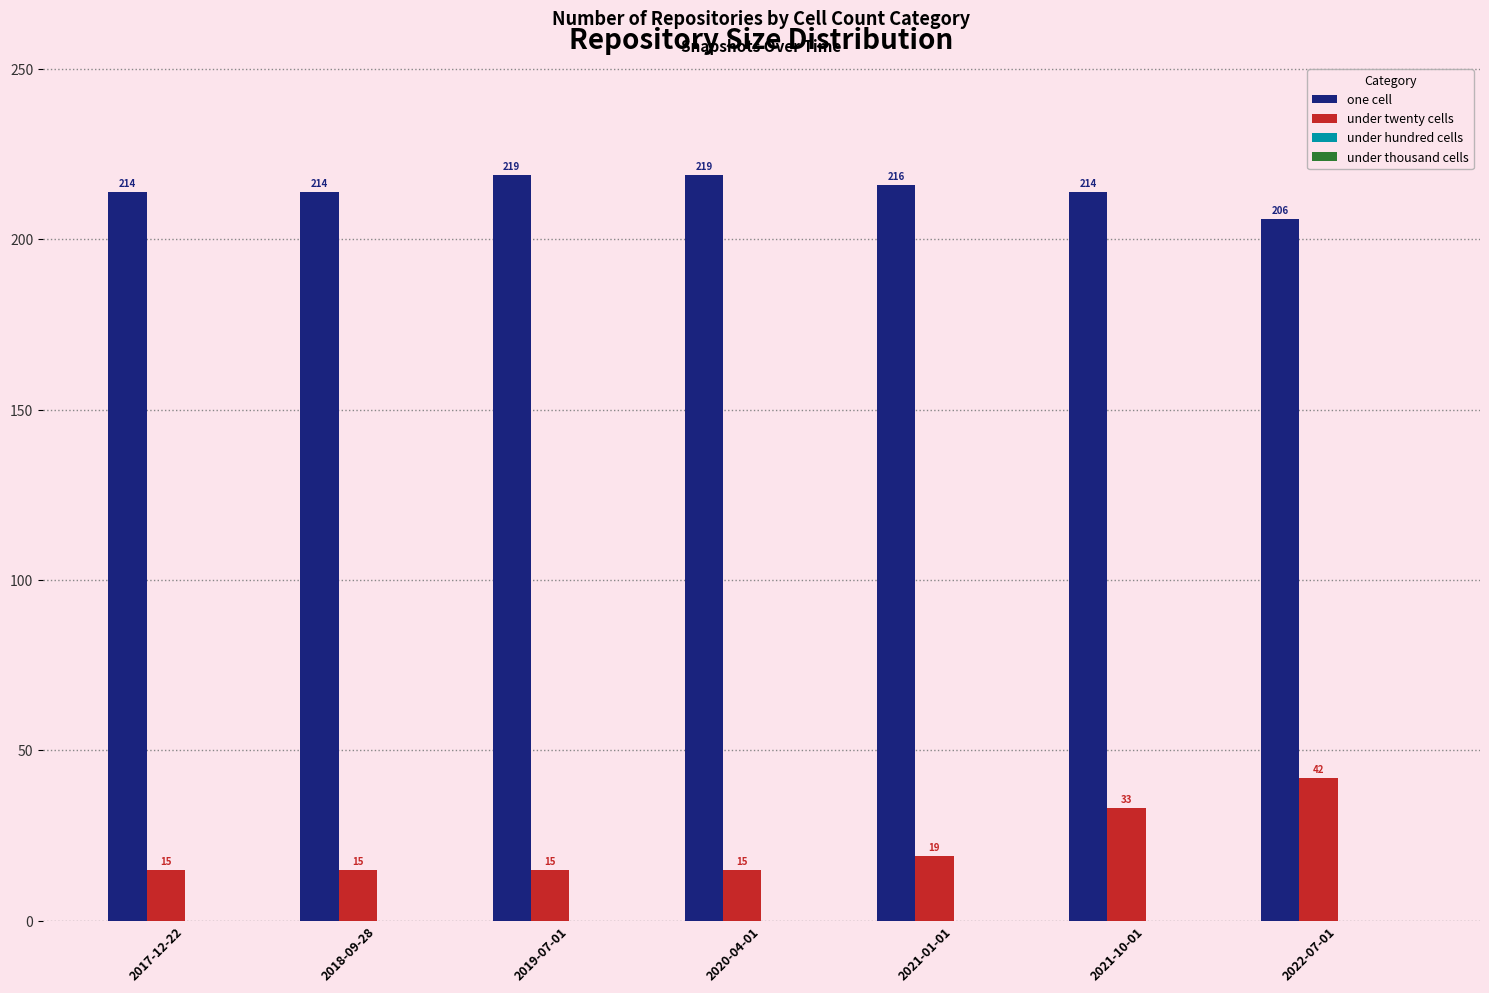

Which series changed the most between 2017-12-22 and 2022-07-01?

under twenty cells